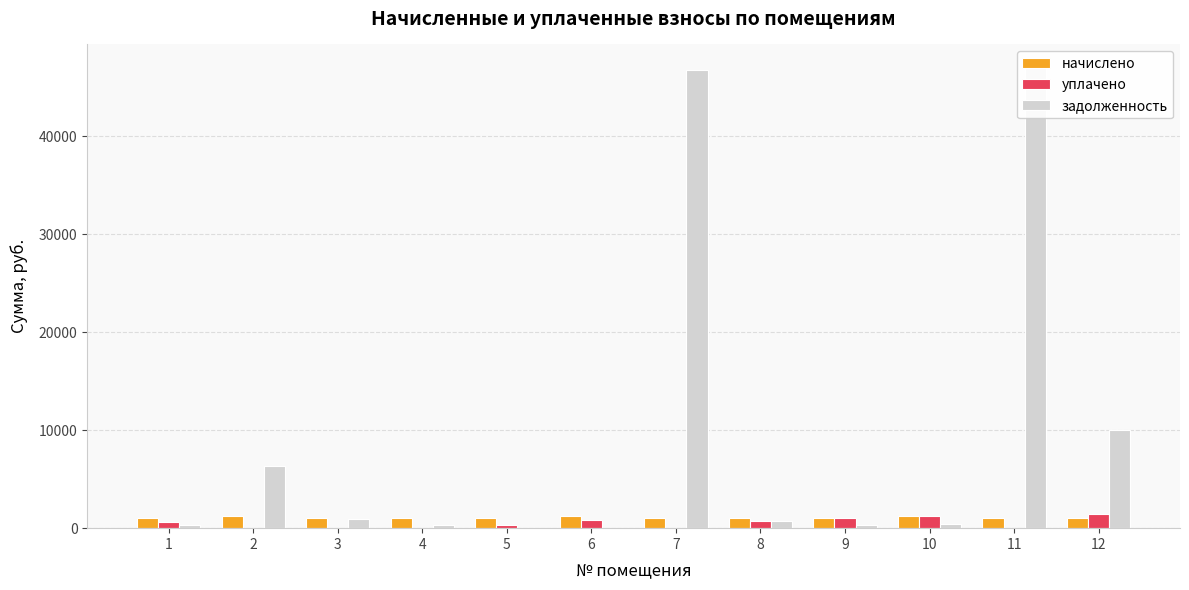

Reading left to right, what are all the values shown in this chart?

начислено: 1061.4	1272.8	1076.8	1063.6	1023.9	1279.3	1061.4	1054.8	1057.0	1281.6	1068.0	1054.8
уплачено: 674.8	0.0	0.0	0.0	341.1	852.9	0.0	765.8	1024.3	1242.0	0.0	1488.1
задолженность: 321.0	6340.1	978.0	339.9	0.0	0.0	46727.3	704.9	319.7	387.6	47018.2	10051.9